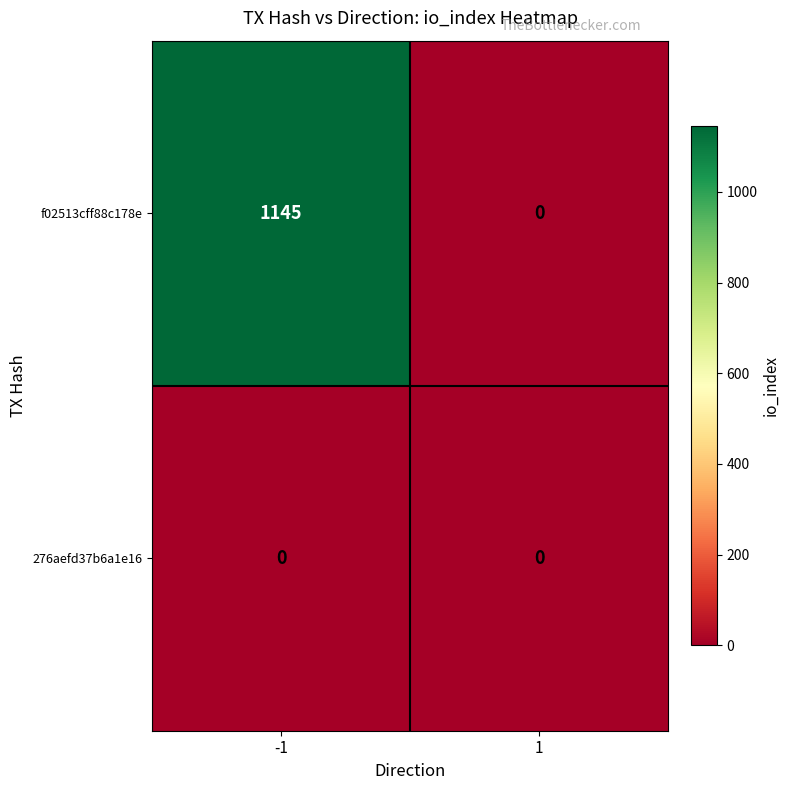

Reading left to right, extract all data points from this chart.

f02513cff88c178e: 1145	0
276aefd37b6a1e16: 0	0